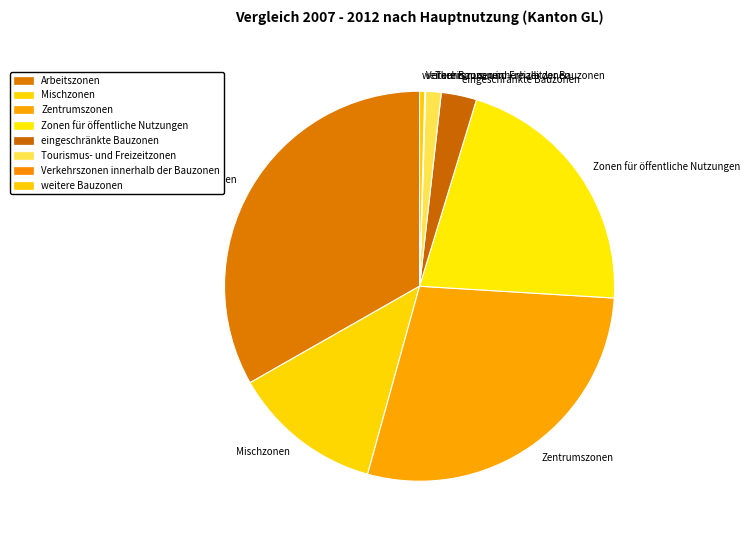

Is it true that Zentrumszonen is 22% of the pie?

False